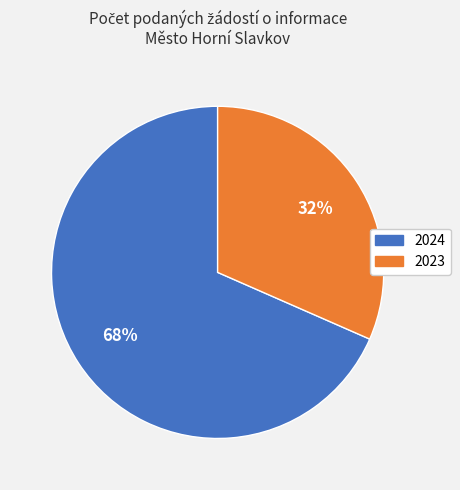

Is there any slice that represents more than half of the pie?

Yes